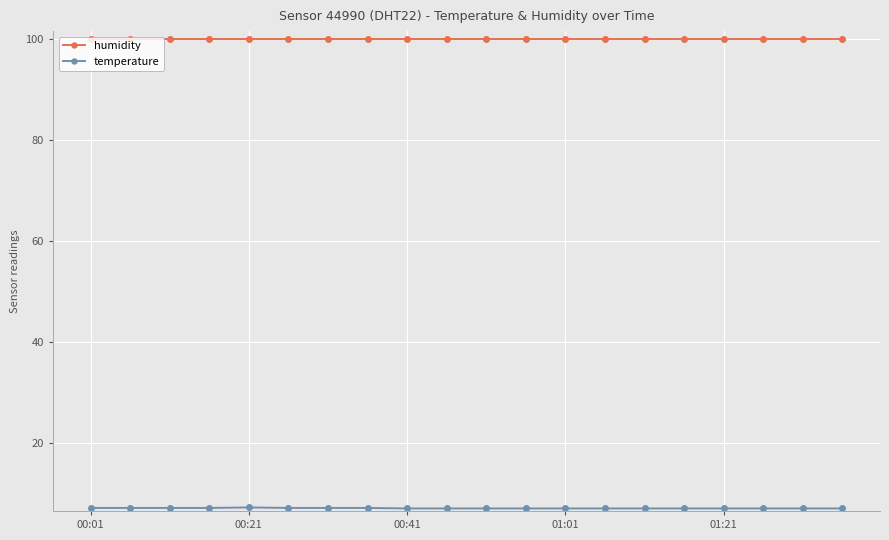

What is the maximum value for humidity?

99.9